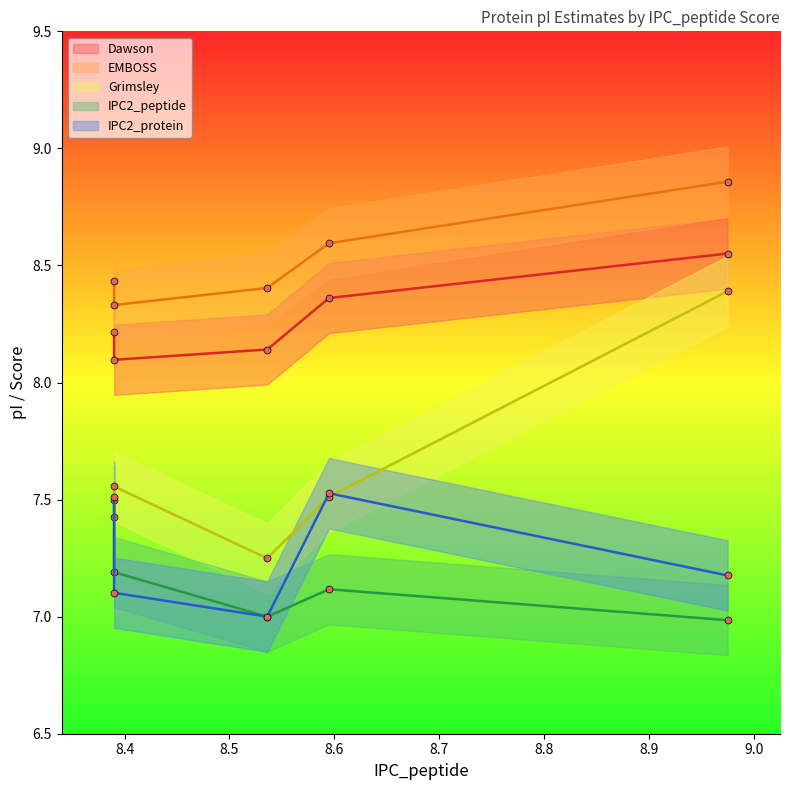

What is the difference between the second highest and minimum values in the EMBOSS series?

0.3